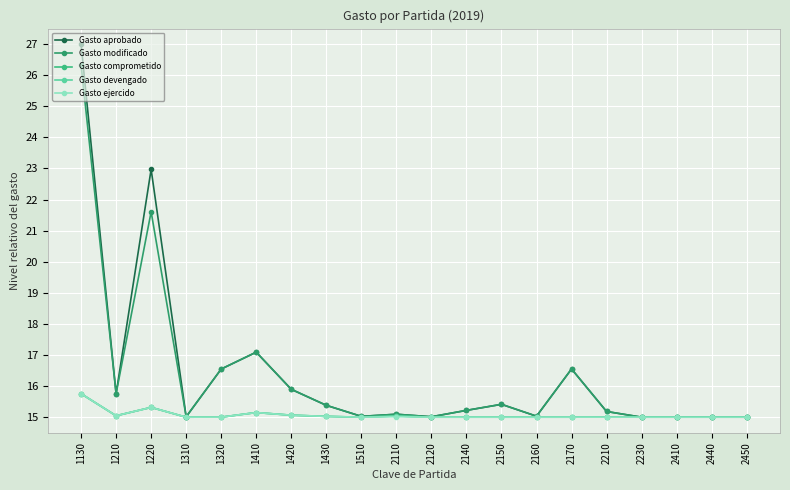

Read the Gasto devengado value at 2140.

15.0